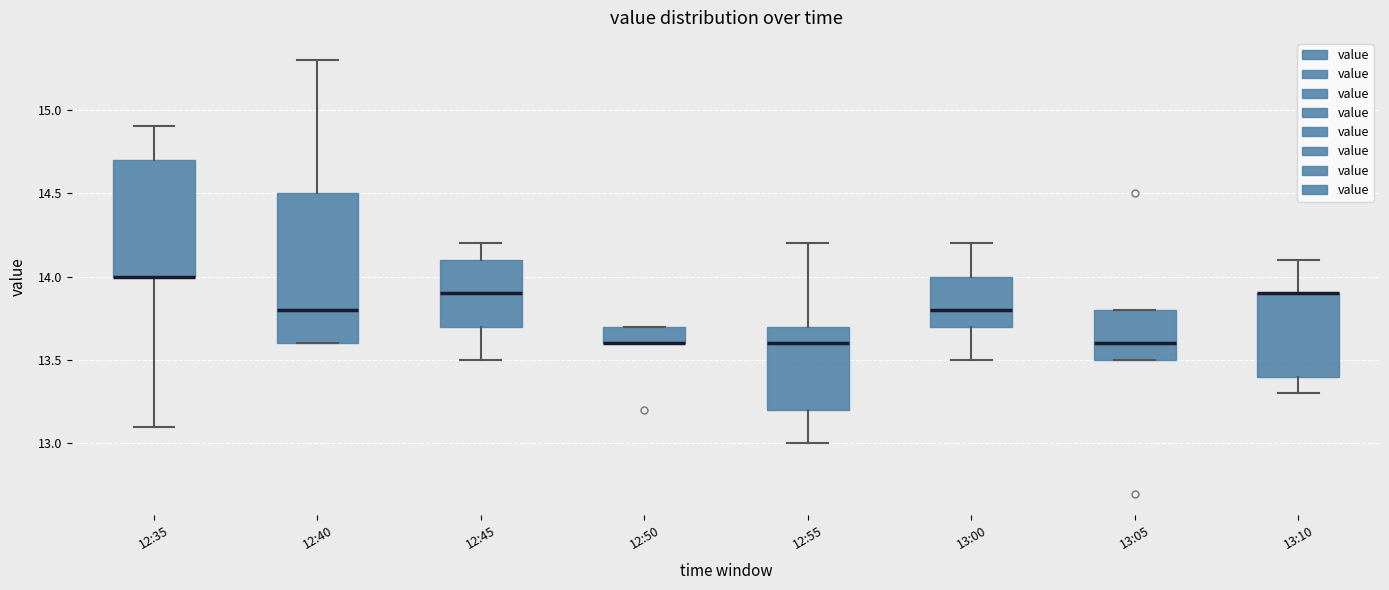

Reading left to right, transcribe this box plot: for each box, give where its median line is, the range the box spans, and where its two whiskers end, as read against the y-axis. The values are not printed on the chart, so give them approximately, as read against the axis.

12:35: median 14.0 (drawn on the box's lower edge), box 14.0 to 14.7, whiskers 13.1 to 14.9
12:40: median 13.8, box 13.6 to 14.5, whiskers 13.6 to 15.3
12:45: median 13.9, box 13.7 to 14.1, whiskers 13.5 to 14.2
12:50: median 13.6 (drawn on the box's lower edge), box 13.6 to 13.7, whiskers 13.6 to 13.7
12:55: median 13.6, box 13.2 to 13.7, whiskers 13.0 to 14.2
13:00: median 13.8, box 13.7 to 14.0, whiskers 13.5 to 14.2
13:05: median 13.6, box 13.5 to 13.8, whiskers 13.5 to 13.8
13:10: median 13.9 (drawn on the box's upper edge), box 13.4 to 13.9, whiskers 13.3 to 14.1